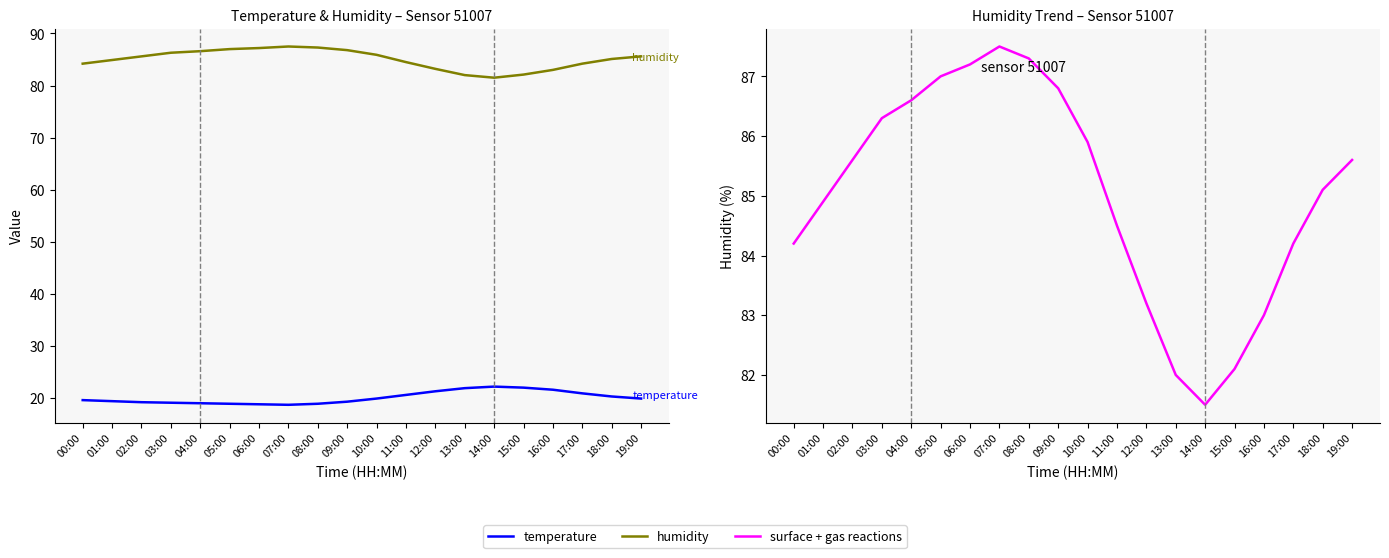

List the labels in order of humidity value, smallest first.

14:00, 13:00, 15:00, 16:00, 12:00, 00:00, 17:00, 11:00, 01:00, 18:00, 02:00, 19:00, 10:00, 03:00, 04:00, 09:00, 05:00, 06:00, 08:00, 07:00